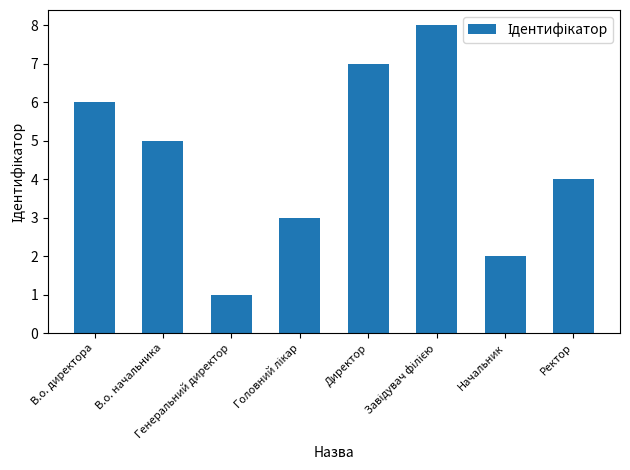

Reading left to right, transcribe all the data shown in this chart.

6	5	1	3	7	8	2	4